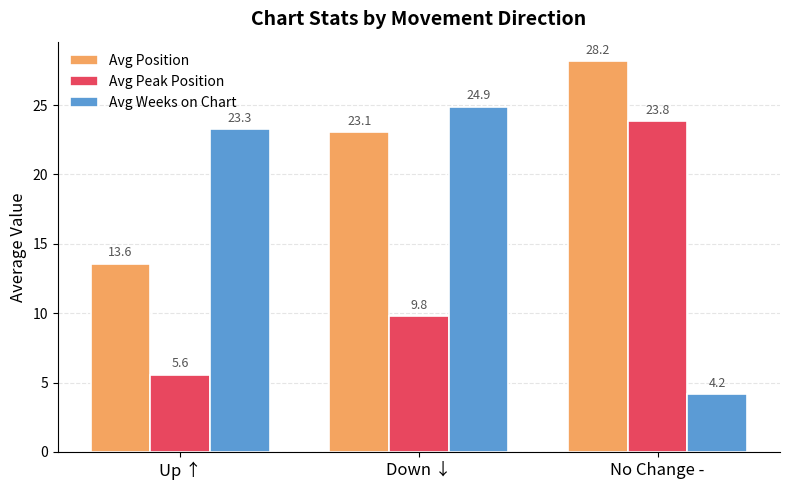

True or false: Avg Position has a value of 28.2 at No Change -.

True